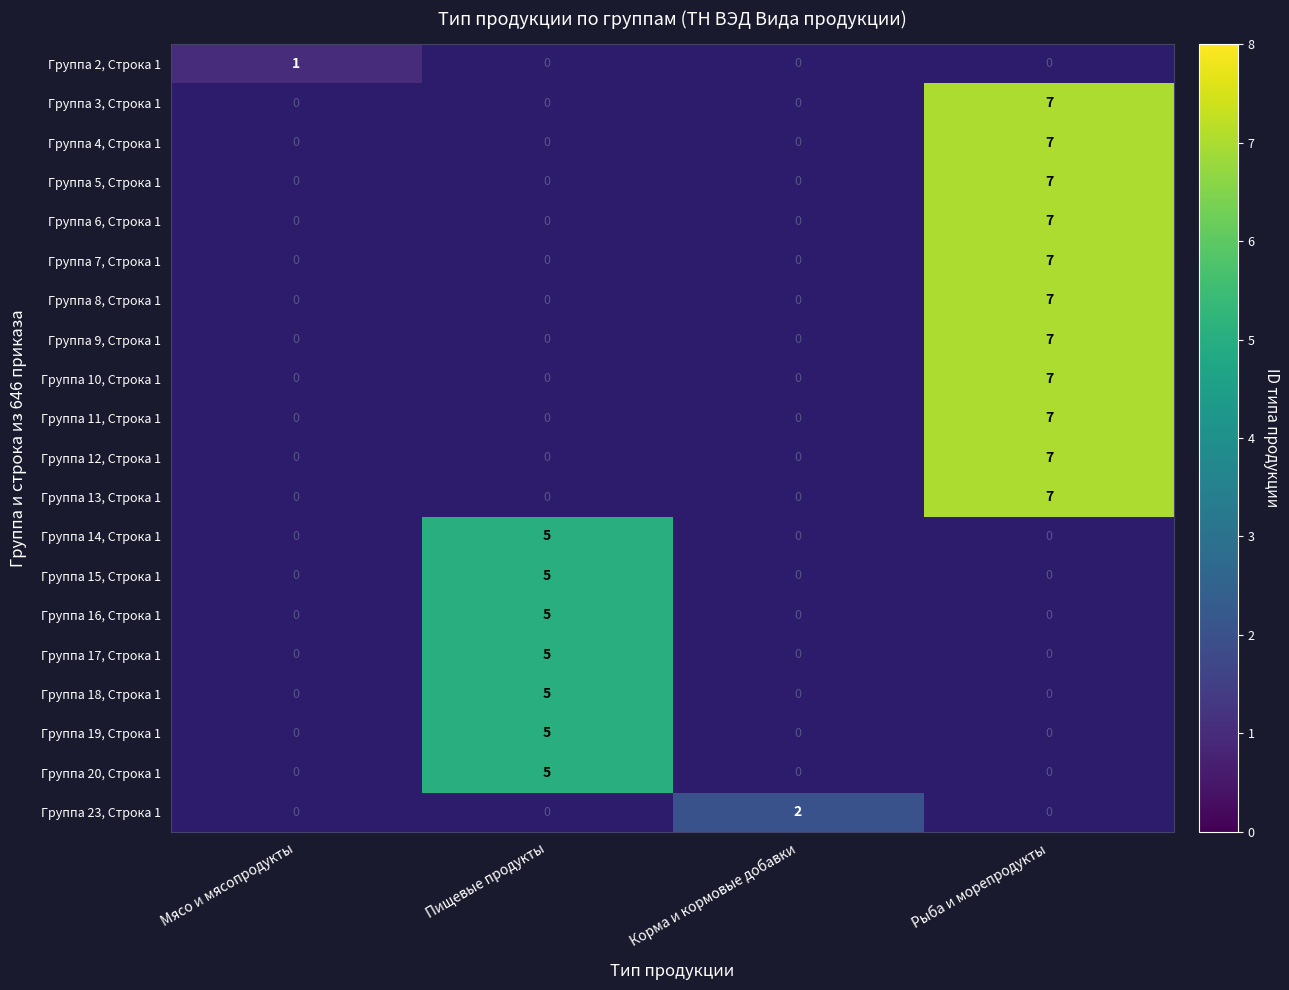

The Группа 10, Строка 1 series shows 7 at Рыба и морепродукты. True or false?

True